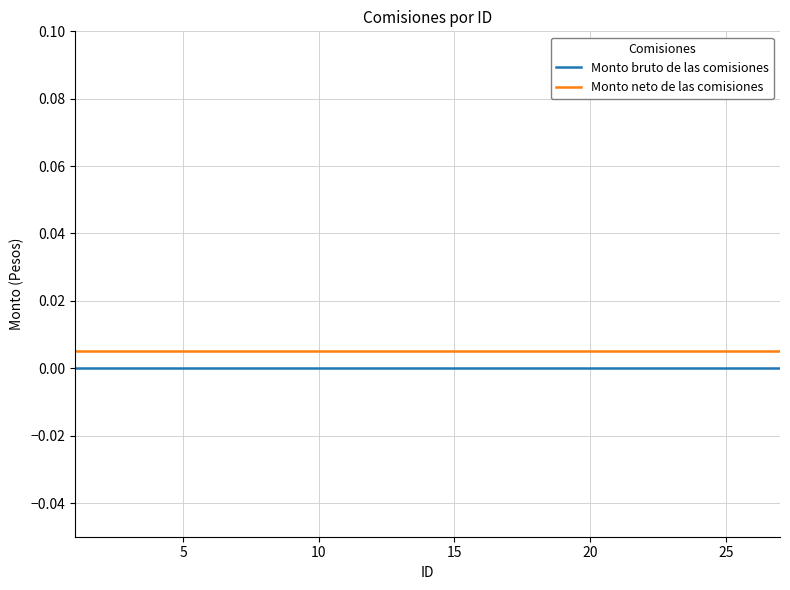

True or false: Monto bruto de las comisiones and Monto neto de las comisiones intersect in this chart.

False